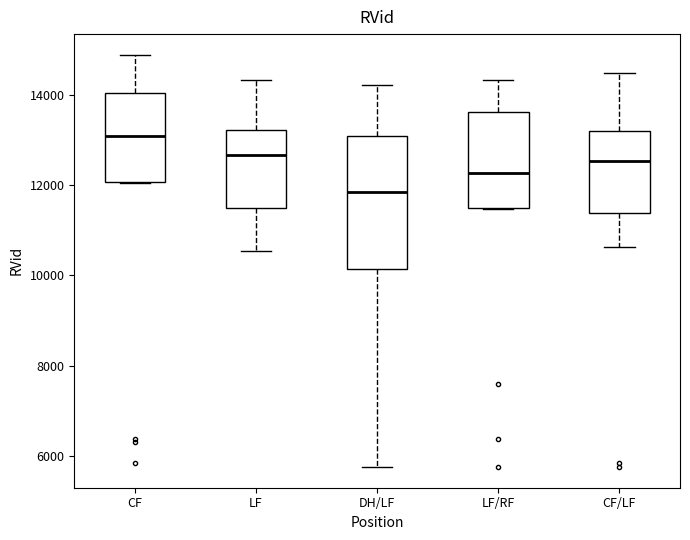

Reading left to right, read every box against the y-axis: the position of its median line, the range the box covers, and the ends of its whiskers. The values are not printed on the chart, so give them approximately, as read against the axis.

CF: median 13000, box 12000 to 14000, whiskers 12000 to 14800
LF: median 12600, box 11400 to 13200, whiskers 10600 to 14400
DH/LF: median 11800, box 10200 to 13000, whiskers 5800 to 14200
LF/RF: median 12200, box 11400 to 13600, whiskers 11400 to 14400
CF/LF: median 12600, box 11400 to 13200, whiskers 10600 to 14400